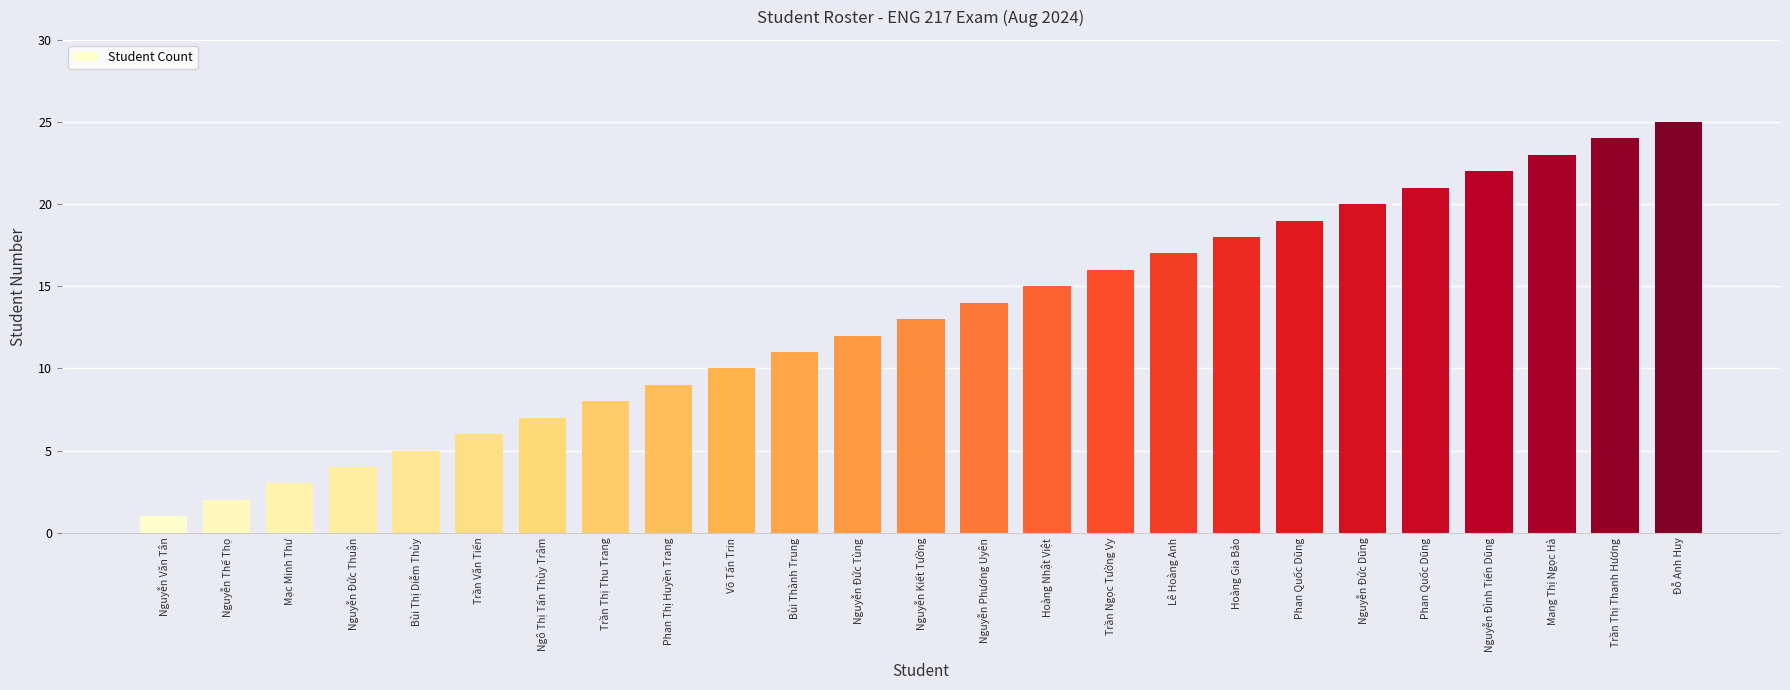

How many data points are less than 13?

12